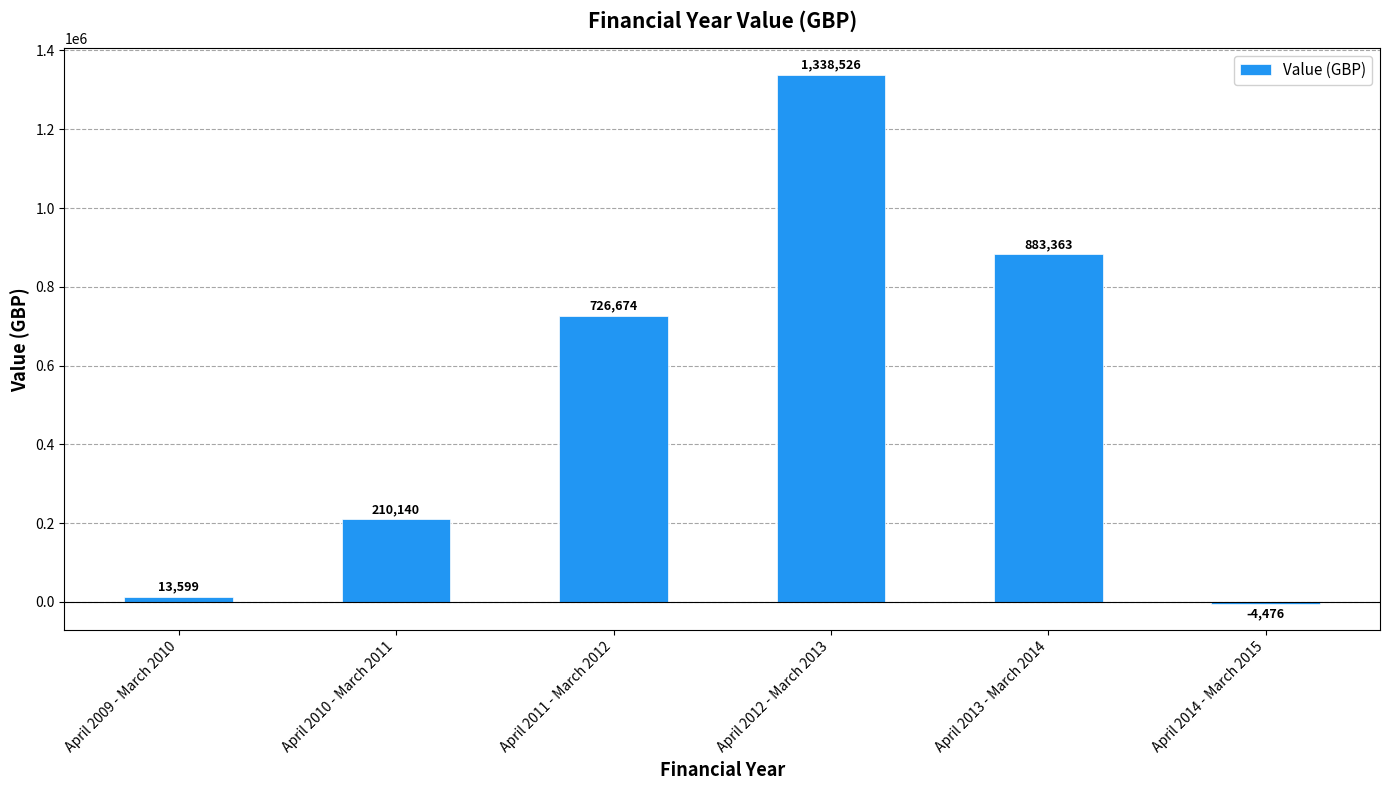

Read the value at April 2009 - March 2010.

13599